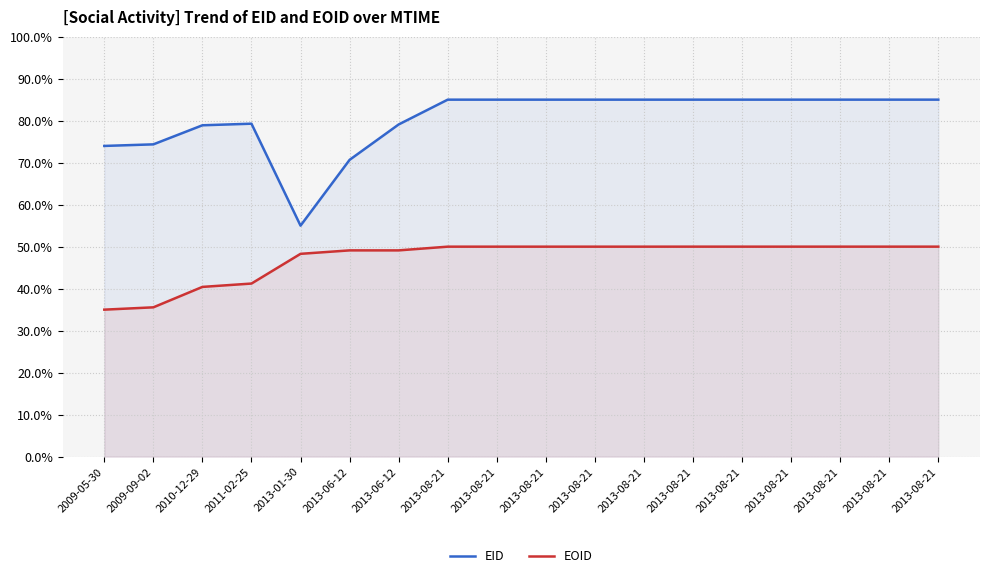

What is the minimum value shown in the chart?

35.0